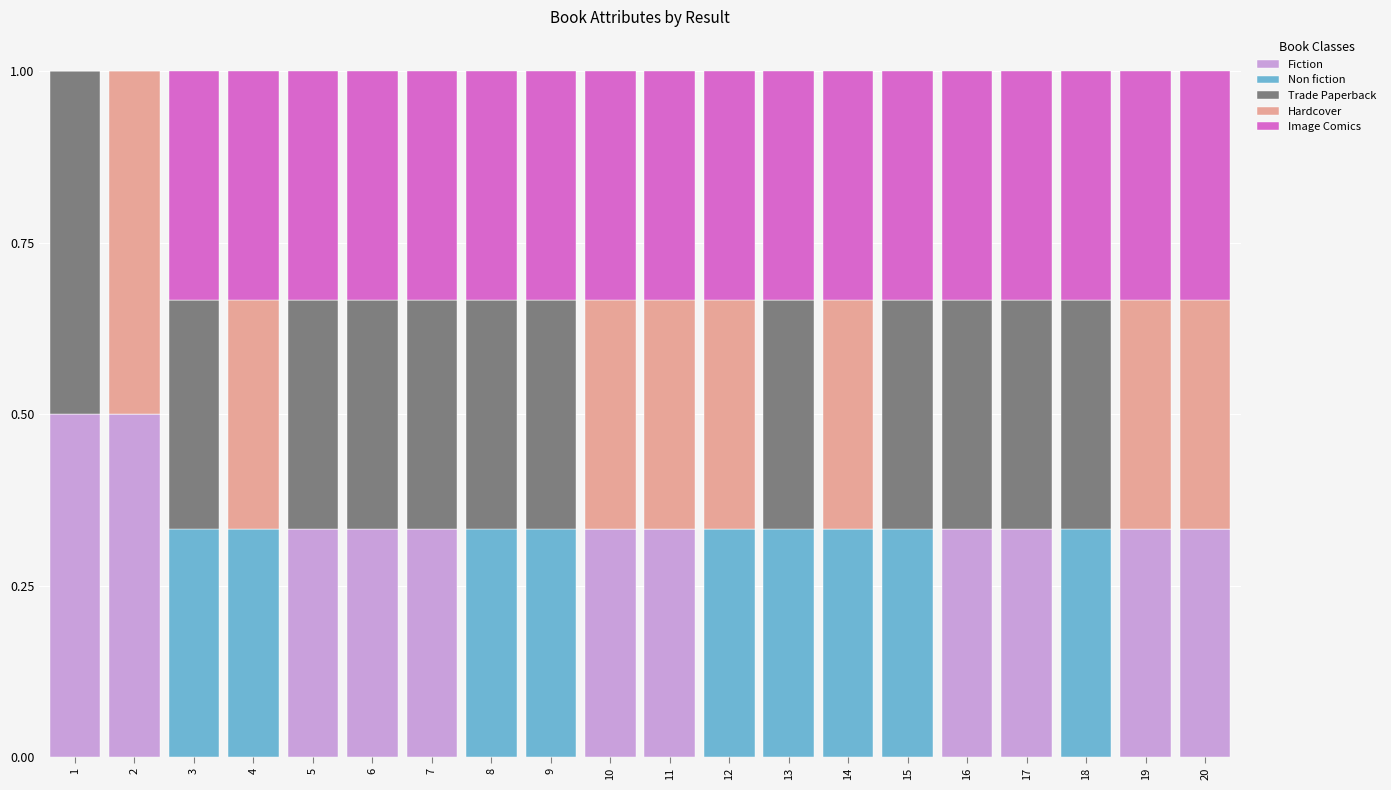

What is the maximum value for Fiction?

0.5